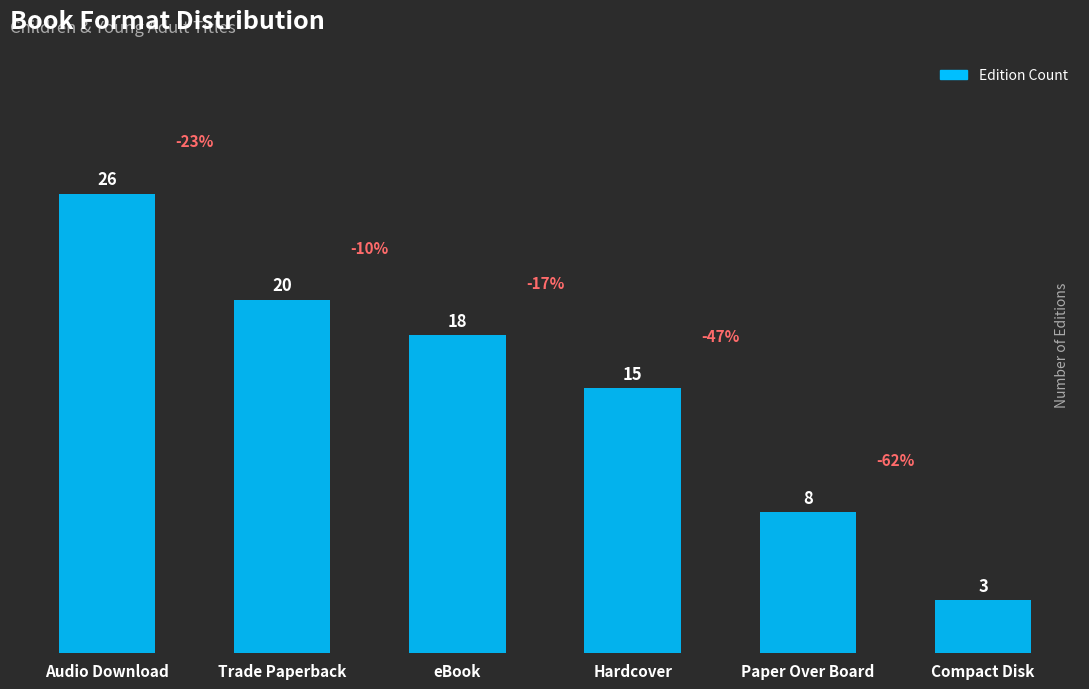

List the labels in order of value, largest first.

Audio Download, Trade Paperback, eBook, Hardcover, Paper Over Board, Compact Disk